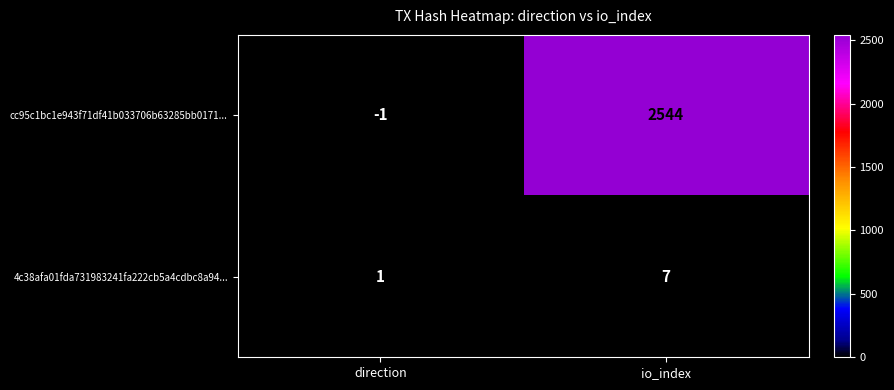

Which series has the widest spread of values?

cc95c1bc1e943f71df41b033706b63285bb0171...